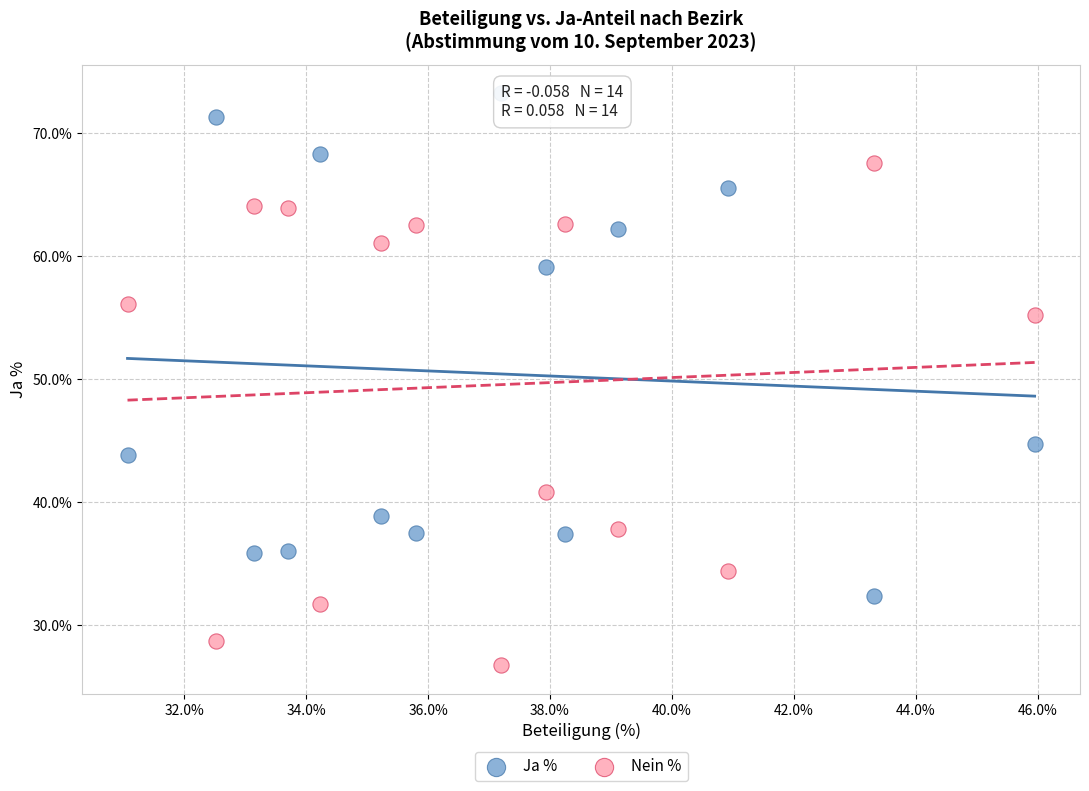

Which series contains the lowest Y value?

Nein %